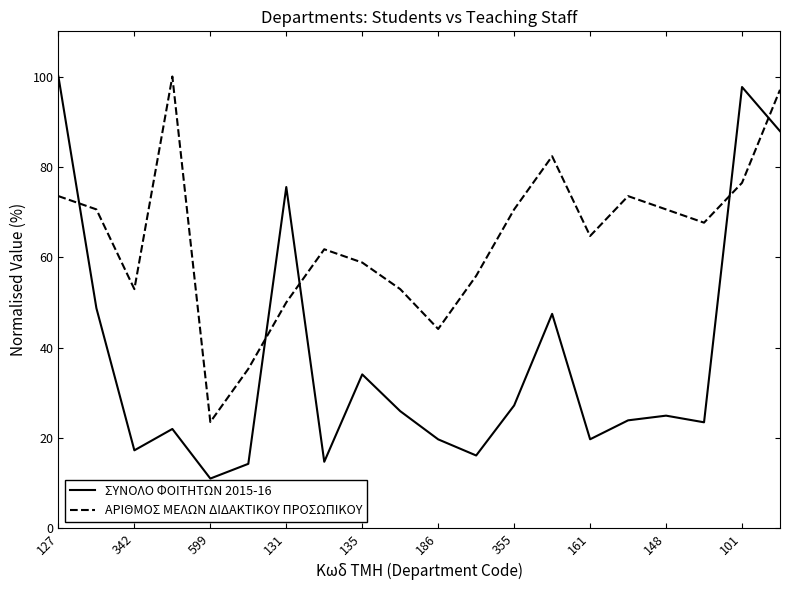

What is the difference between the maximum and minimum values in the ΑΡΙΘΜΟΣ ΜΕΛΩΝ ΔΙΔΑΚΤΙΚΟΥ ΠΡΟΣΩΠΙΚΟΥ series?

76.5